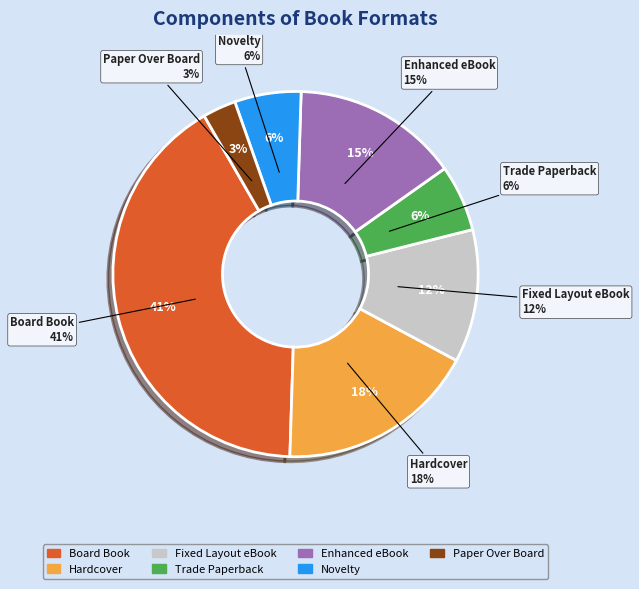

To the nearest percent, what is the difference between the largest and smallest slice percentages?

38%